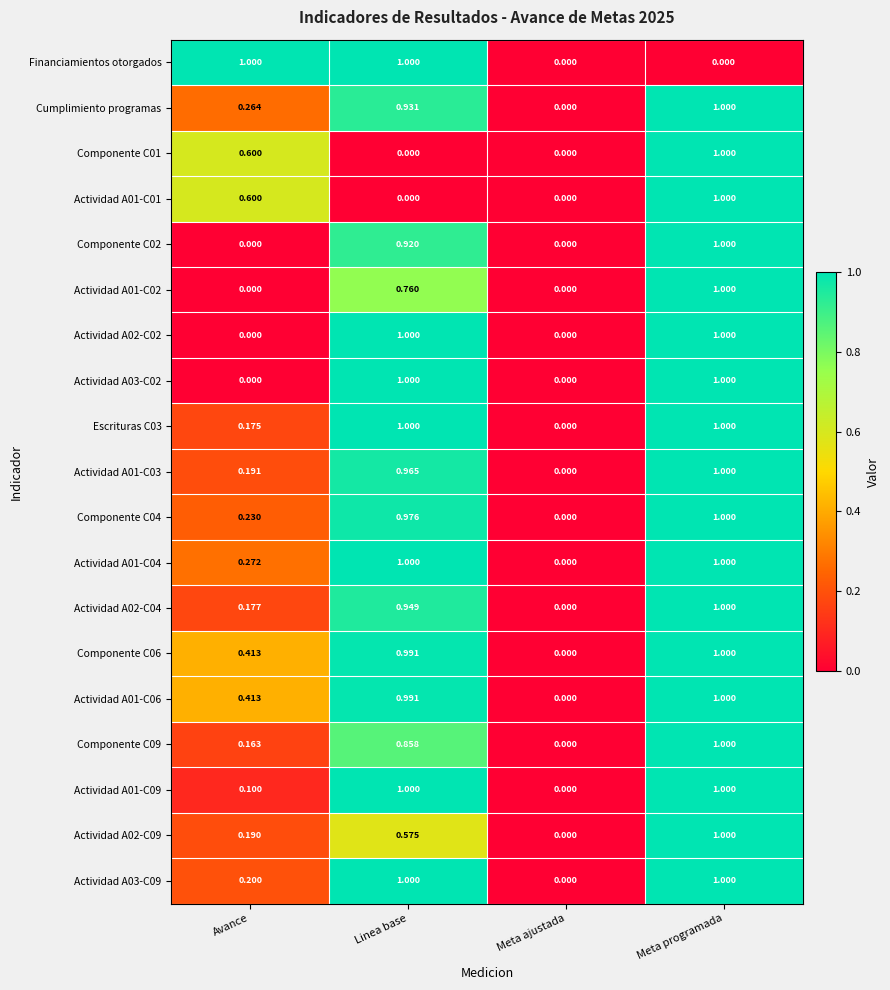

Is the value of Actividad A01-C09 at Avance greater than the value of Actividad A01-C02 at Meta programada?

No